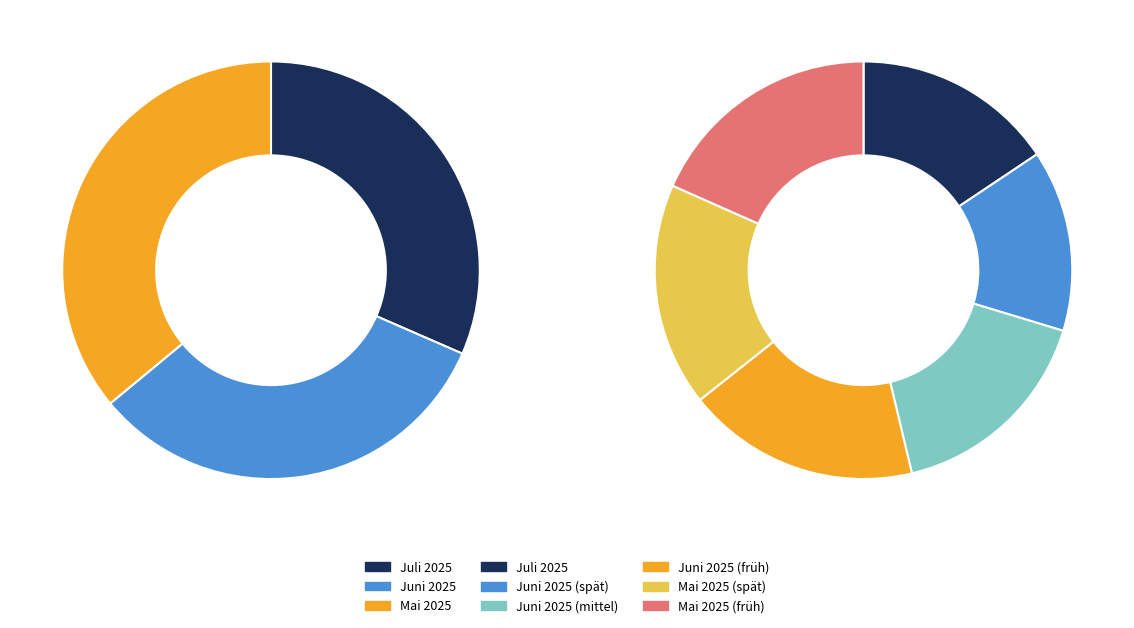

Does 5 account for over 50% of the chart?

No